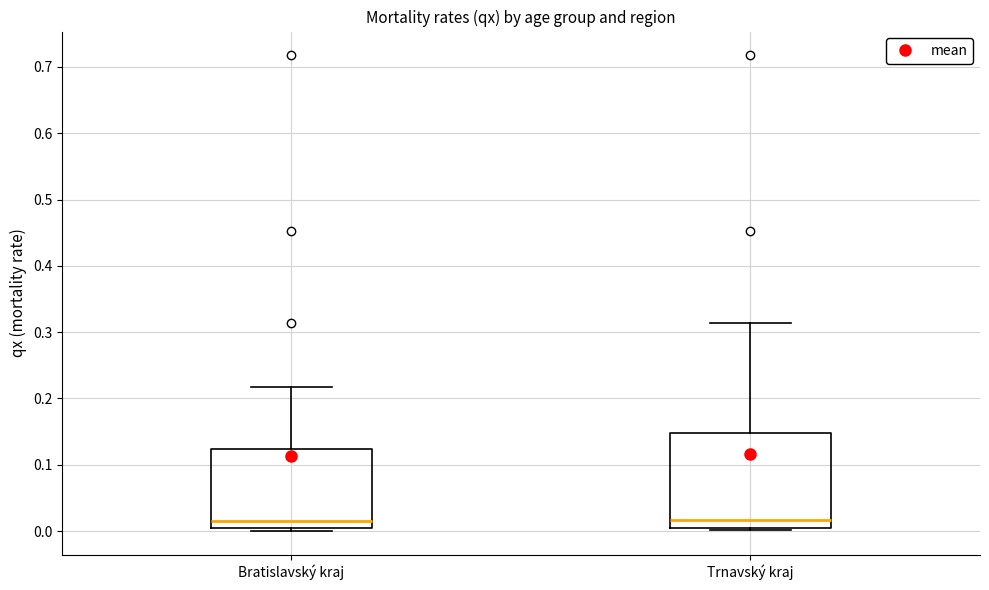

Reading left to right, read every box against the y-axis: the position of its median line, the range the box covers, and the ends of its whiskers. The values are not printed on the chart, so give them approximately, as read against the axis.

Bratislavský kraj: median 0.02, box 0.00 to 0.12, whiskers 0.00 (just below the box's lower edge) to 0.22
Trnavský kraj: median 0.02, box 0.00 to 0.15, whiskers 0.00 (just below the box's lower edge) to 0.31